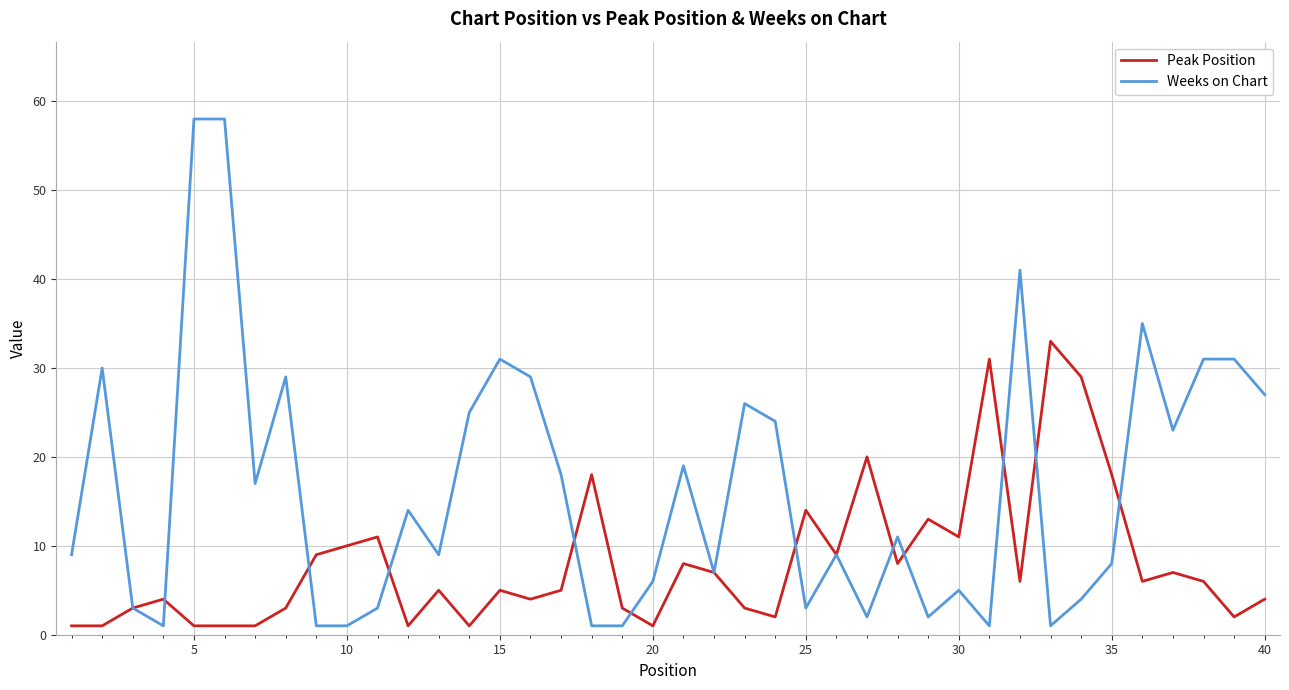

Which series has the largest range (max minus min)?

Weeks on Chart